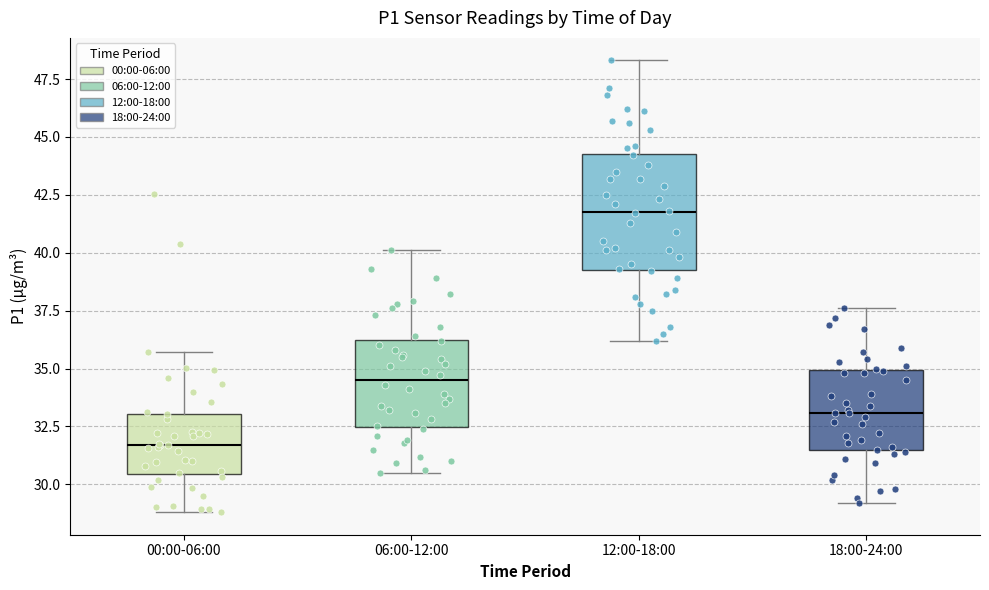

Reading left to right, read every box against the y-axis: the position of its median line, the range the box covers, and the ends of its whiskers. The values are not printed on the chart, so give them approximately, as read against the axis.

00:00-06:00: median 31.5, box 30.5 to 33.0, whiskers 29.0 to 35.5
06:00-12:00: median 34.5, box 32.5 to 36.5, whiskers 30.5 to 40.0
12:00-18:00: median 42.0, box 39.5 to 44.5, whiskers 36.0 to 48.5
18:00-24:00: median 33.0, box 31.5 to 35.0, whiskers 29.0 to 37.5